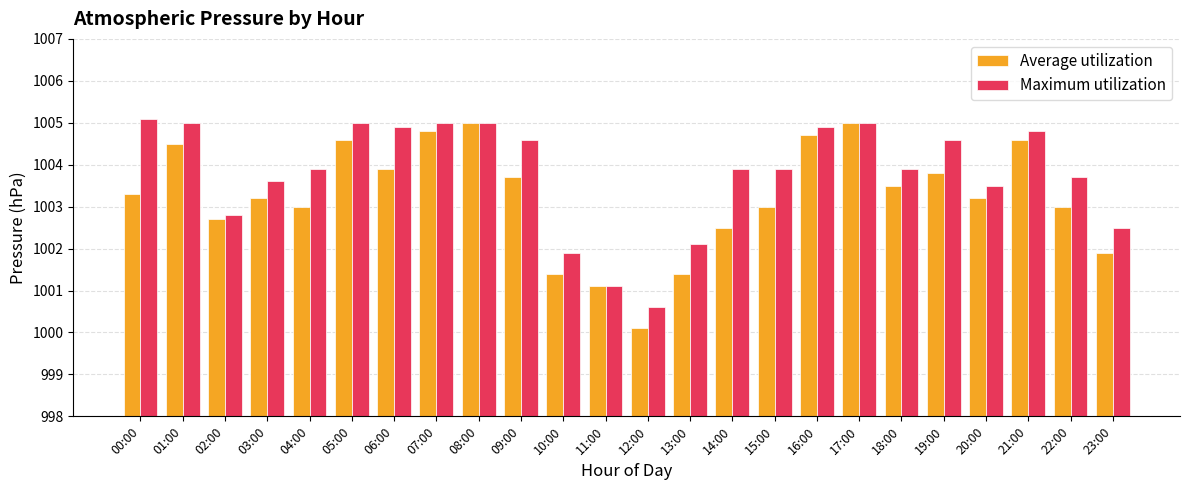

What is the label of the 14th bar from the right?

10:00